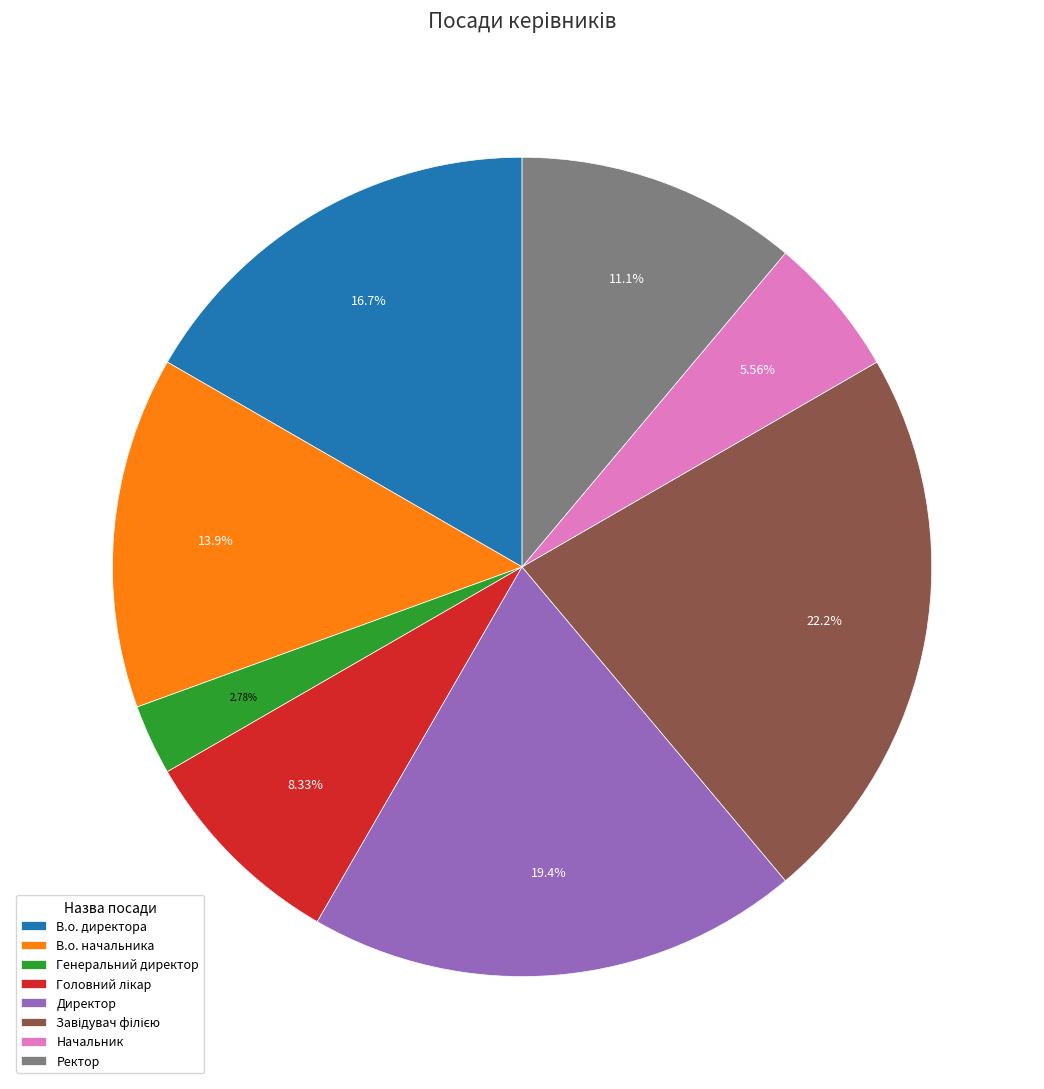

To the nearest percent, what is the difference between the Генеральний директор and Ректор slice percentages?

8%